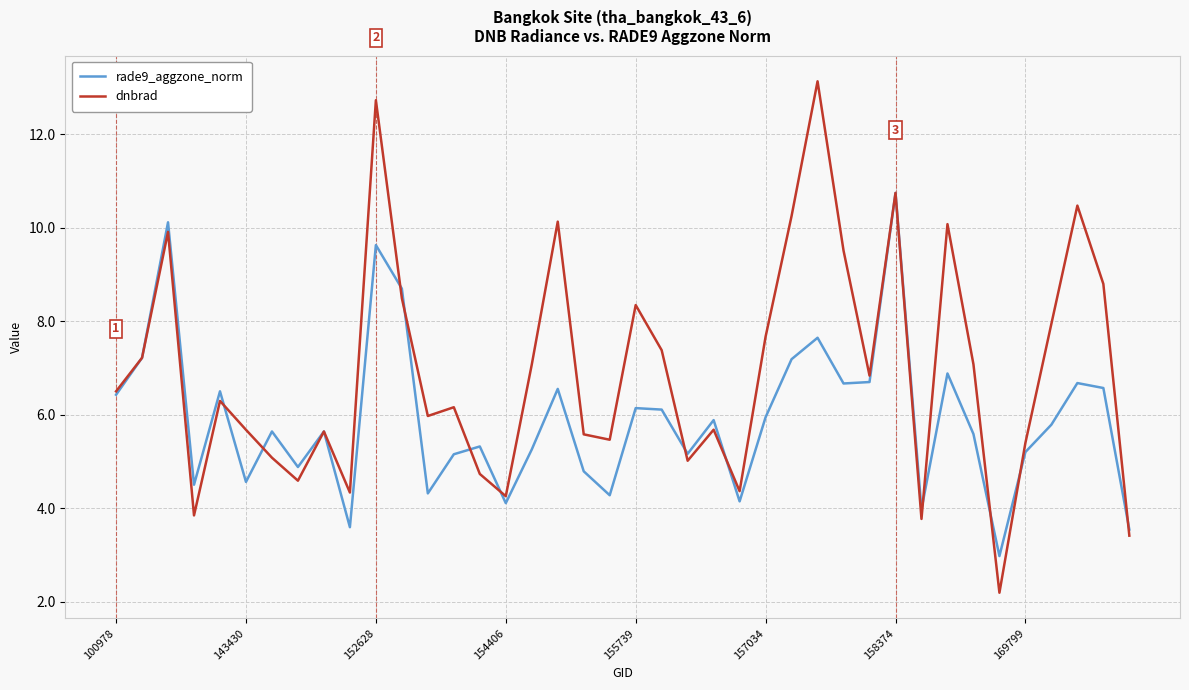

True or false: rade9_aggzone_norm and dnbrad intersect in this chart.

True